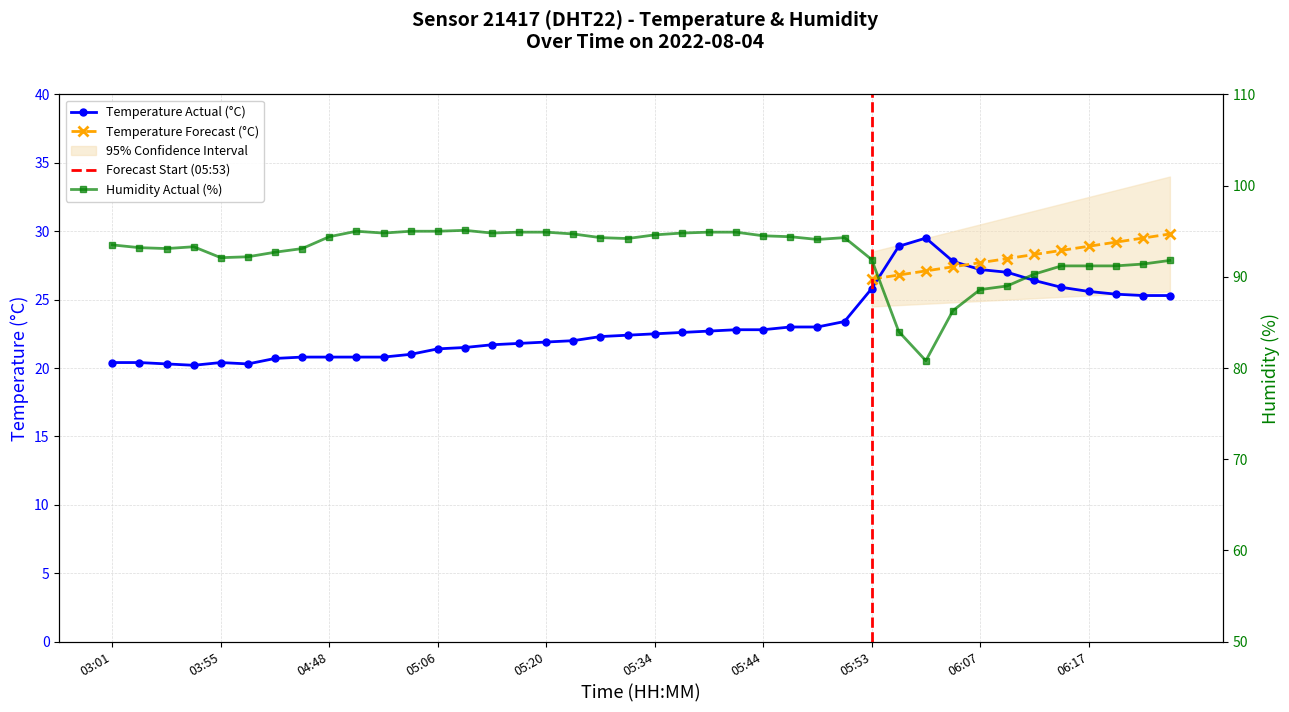

Does the chart display data point markers on the line(s)?

Yes